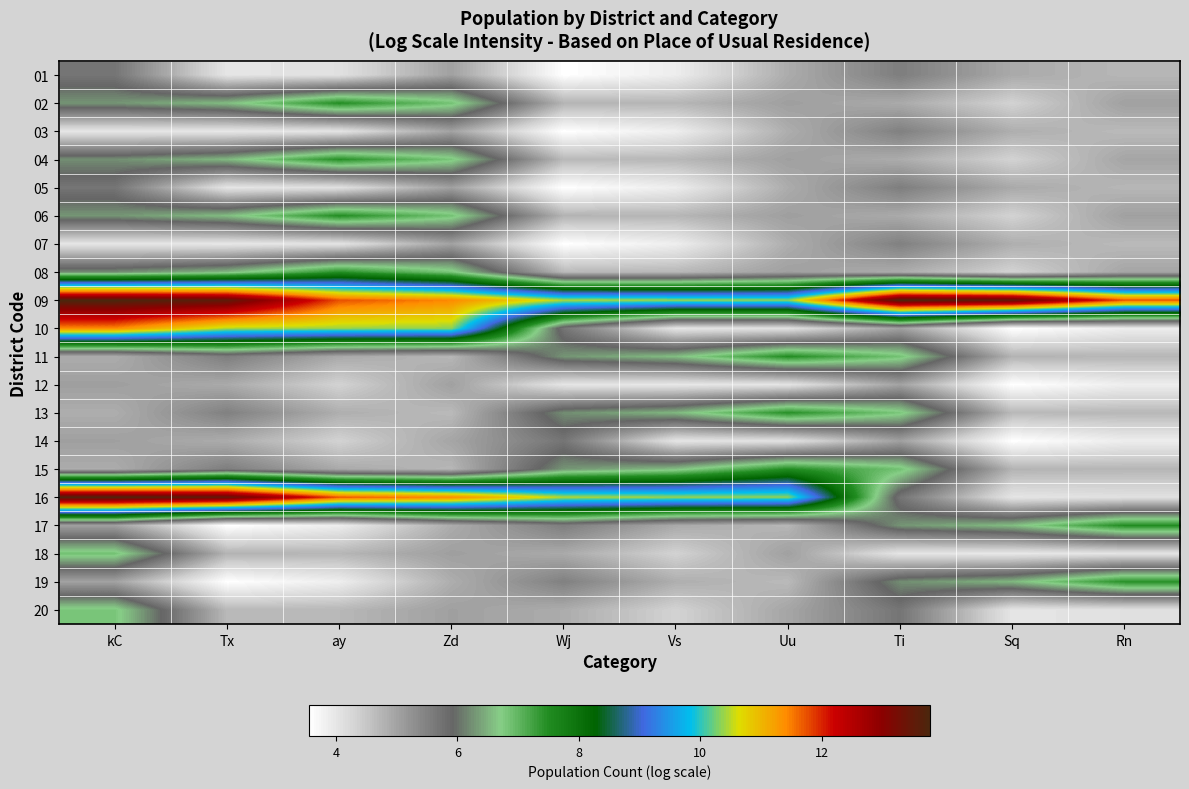

What is the smallest value displayed?

3.6